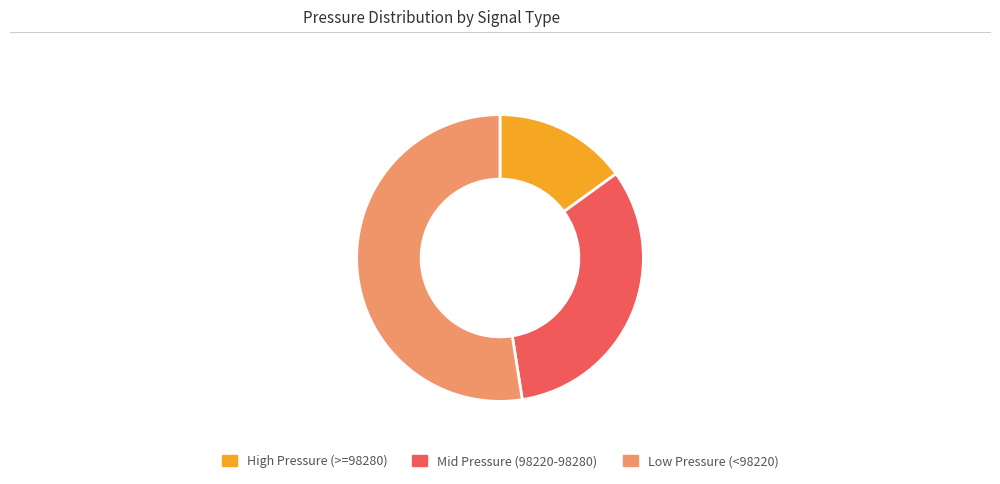

Is it true that Mid Pressure (98220-98280) is 33% of the pie?

True